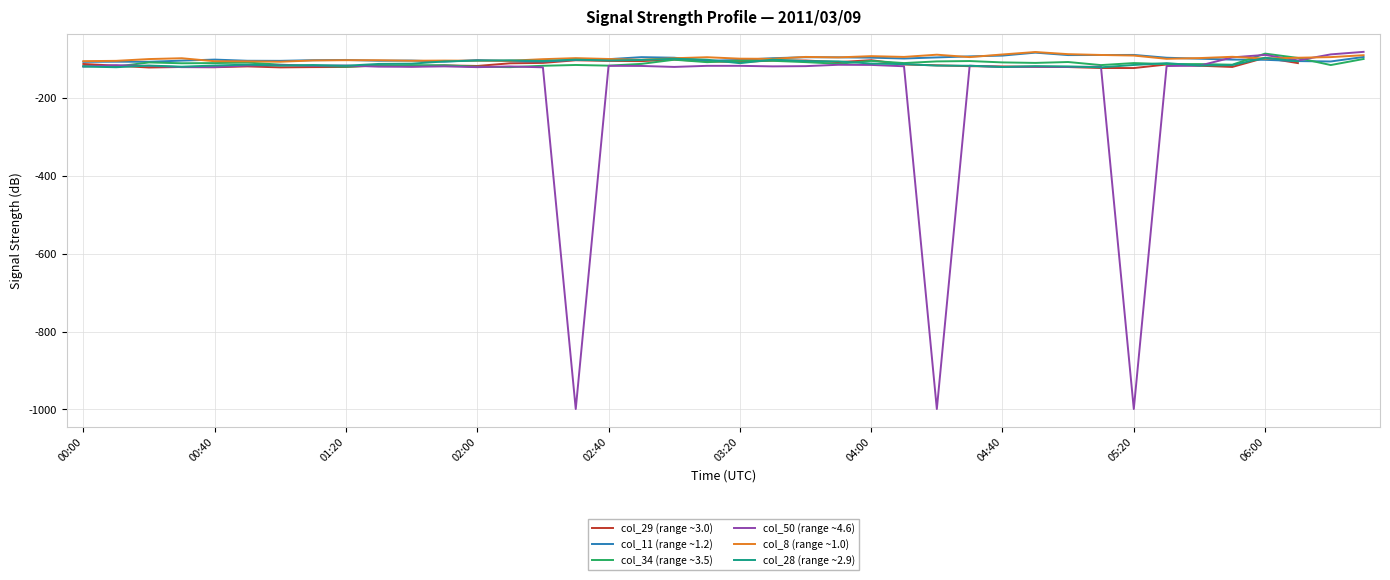

What is the average value of the col_11 (range ~1.2) series?

-99.7